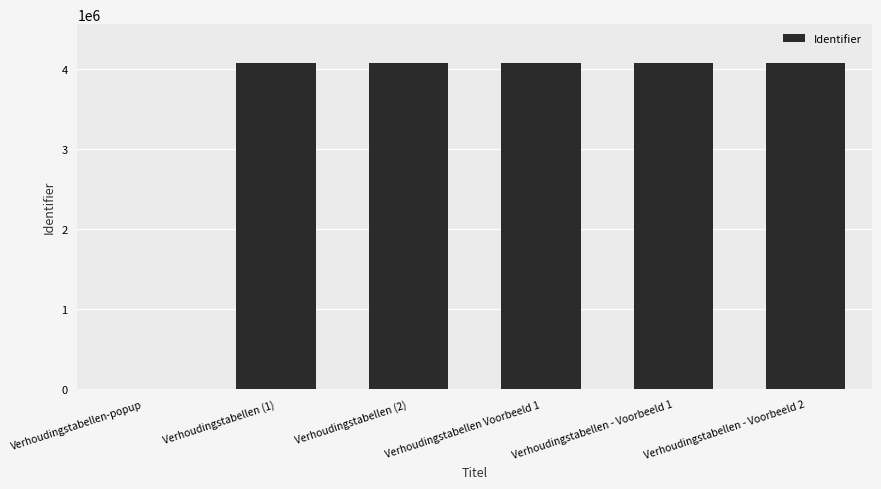

How many data points does each series have?

6